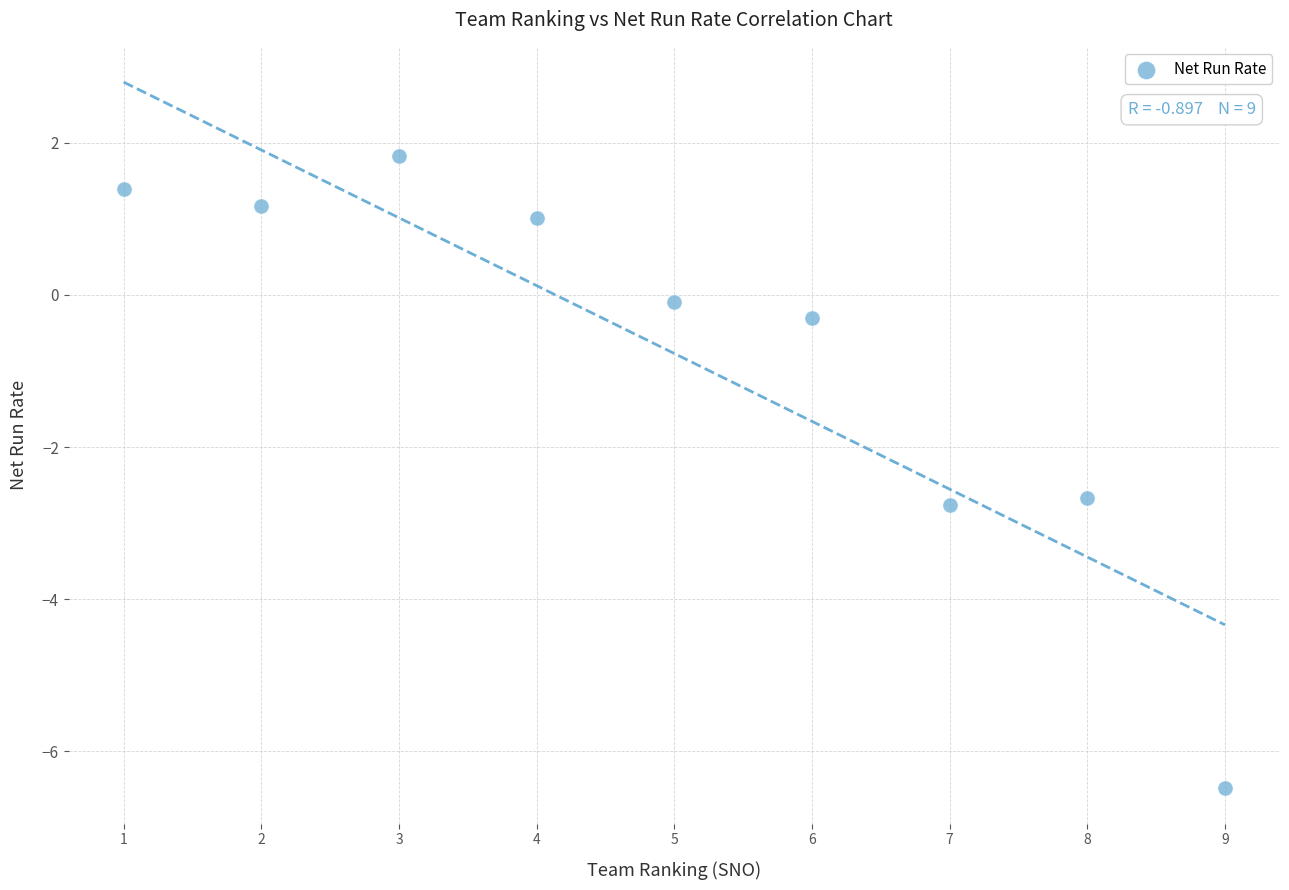

What is the range of Y values (max minus min)?

8.3